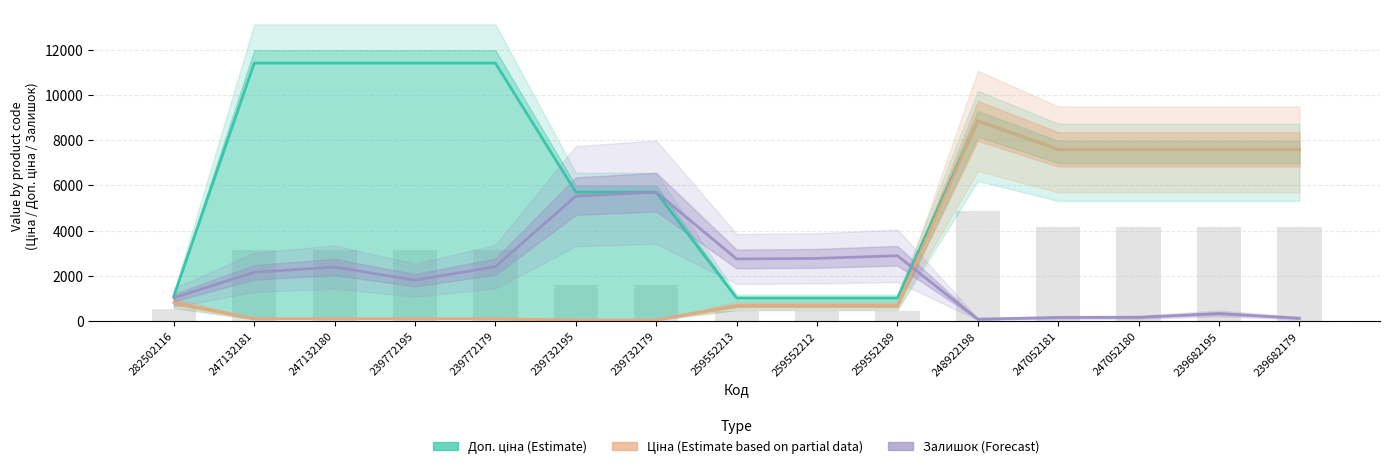

What is the maximum value for Залишок (Forecast)?

5705.0